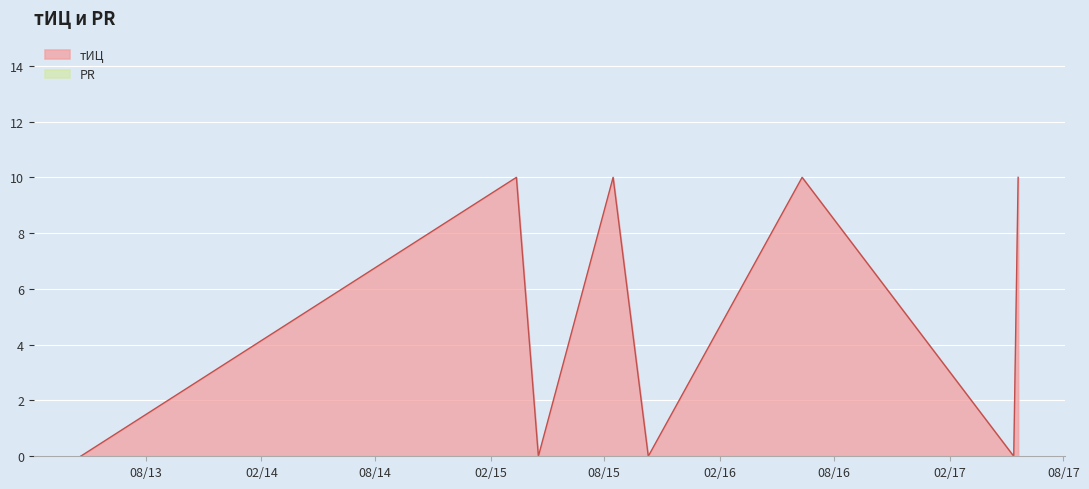

List the labels in order of value, smallest first.

2013-04-19, 2015-04-18, 2015-10-10, 2017-05-14, 2015-03-14, 2015-08-15, 2016-06-11, 2017-05-21